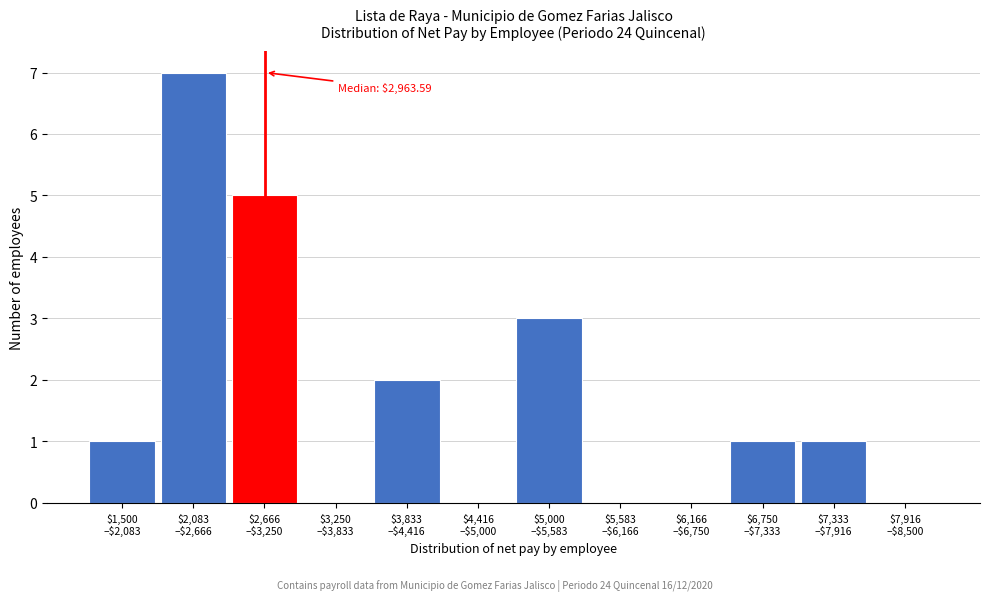

What is the maximum value shown in the chart?

7